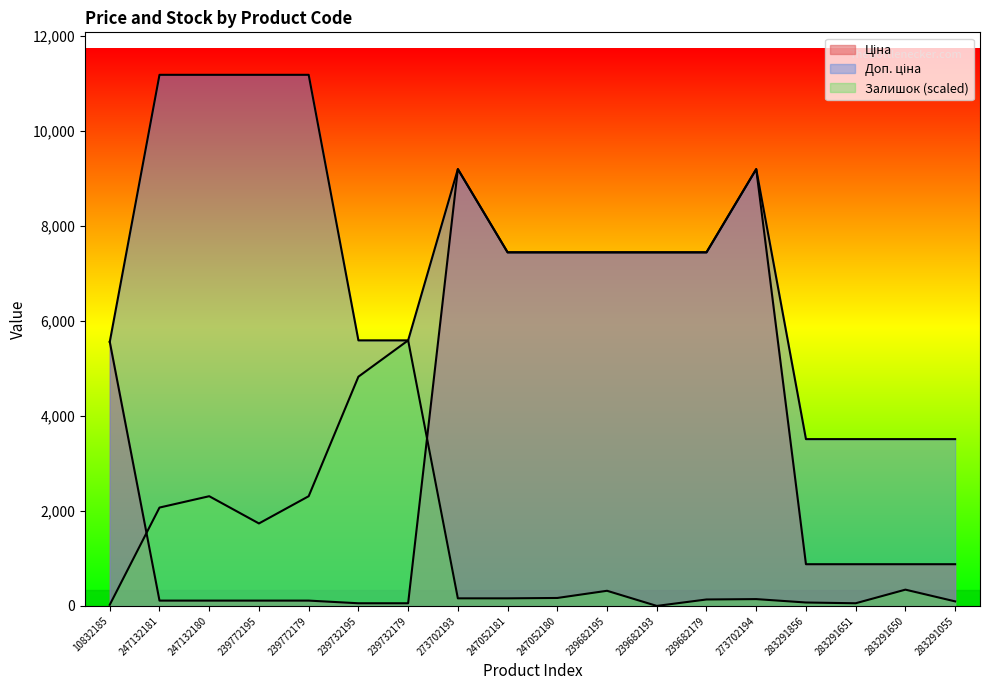

What is the spread (max minus min) of values at 247052180?

7277.3